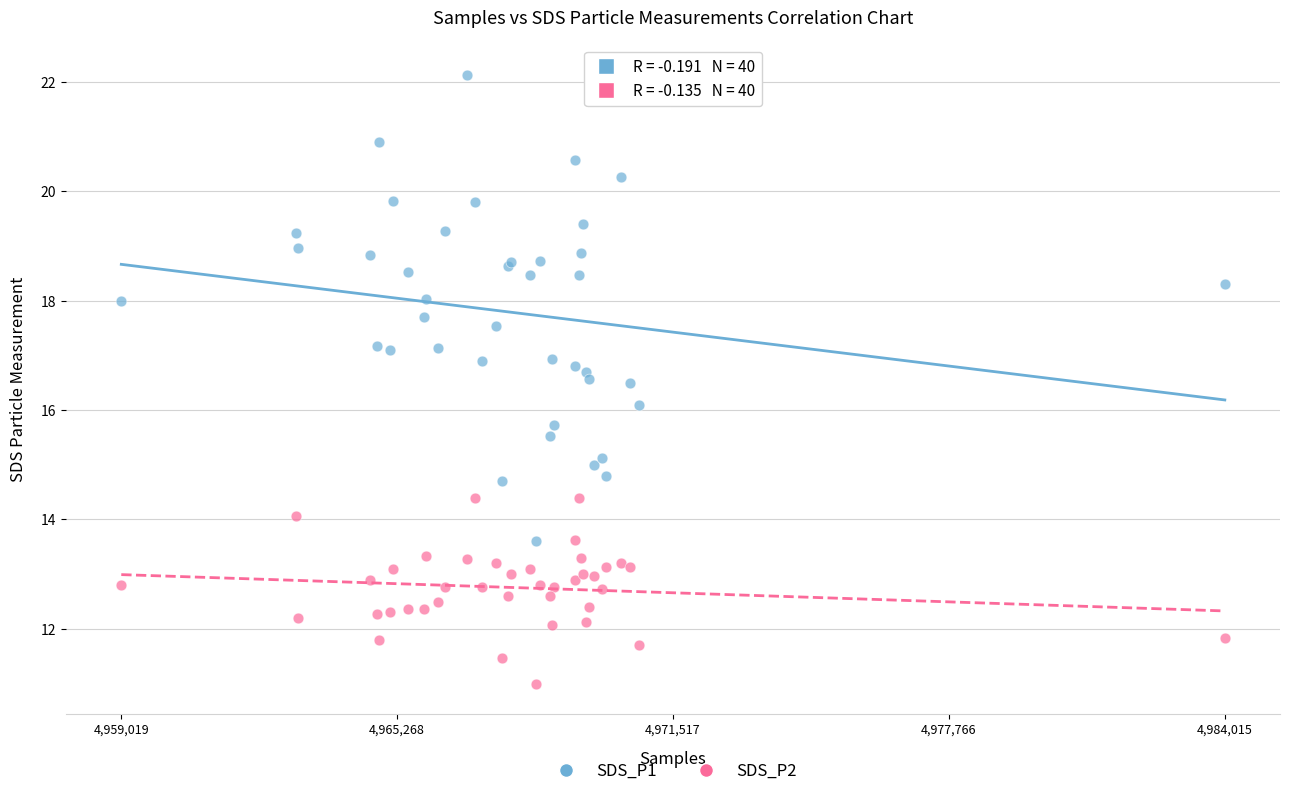

What are all the series names shown in the legend?

SDS_P1, SDS_P2